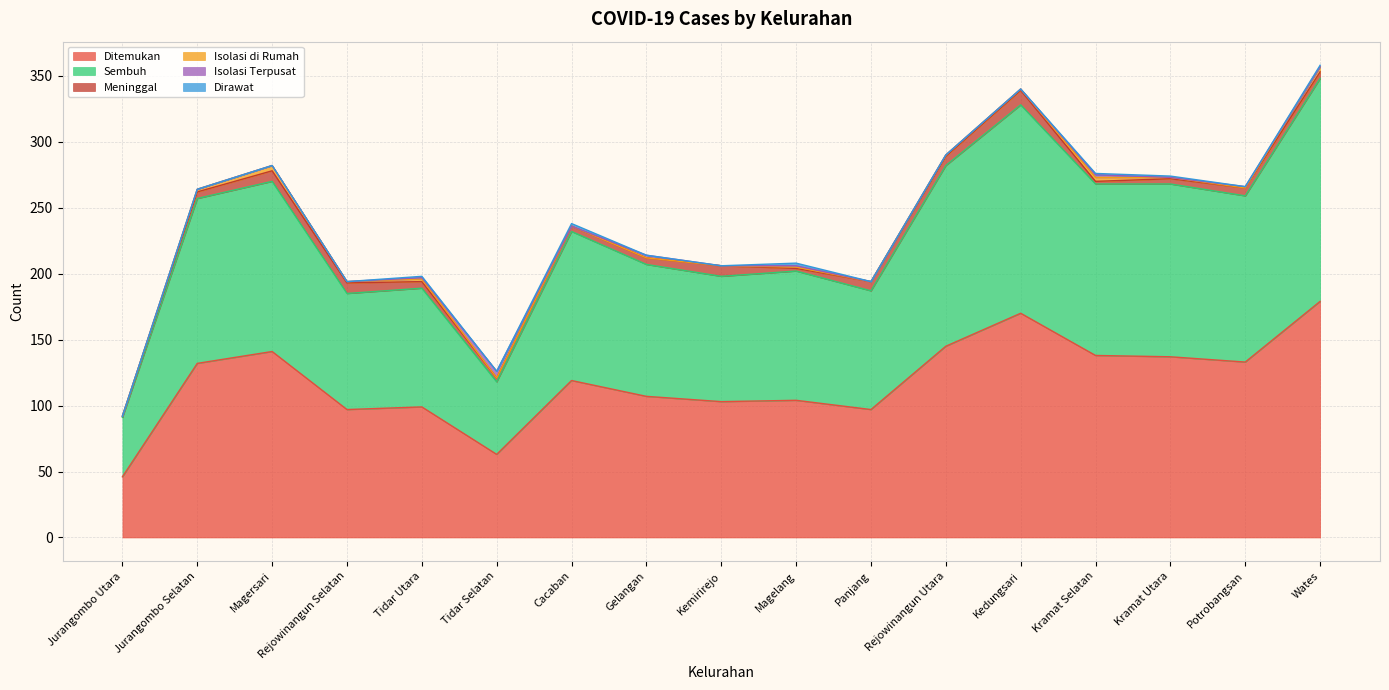

Reading left to right, extract all data points from this chart.

Ditemukan: 46	132	141	97	99	63	119	107	103	104	97	145	170	138	137	133	179
Sembuh: 45	125	129	88	90	55	113	100	95	98	90	137	158	130	131	126	169
Meninggal: 1	5	8	8	5	3	4	5	8	2	7	7	11	2	4	6	5
Isolasi di Rumah: 0	2	4	1	2	0	0	0	0	1	0	1	1	3	1	0	4
Isolasi Terpusat: 0	0	0	0	1	5	0	2	0	1	0	0	0	2	0	1	0
Dirawat: 0	0	0	0	1	0	2	0	0	2	0	0	0	1	1	0	1